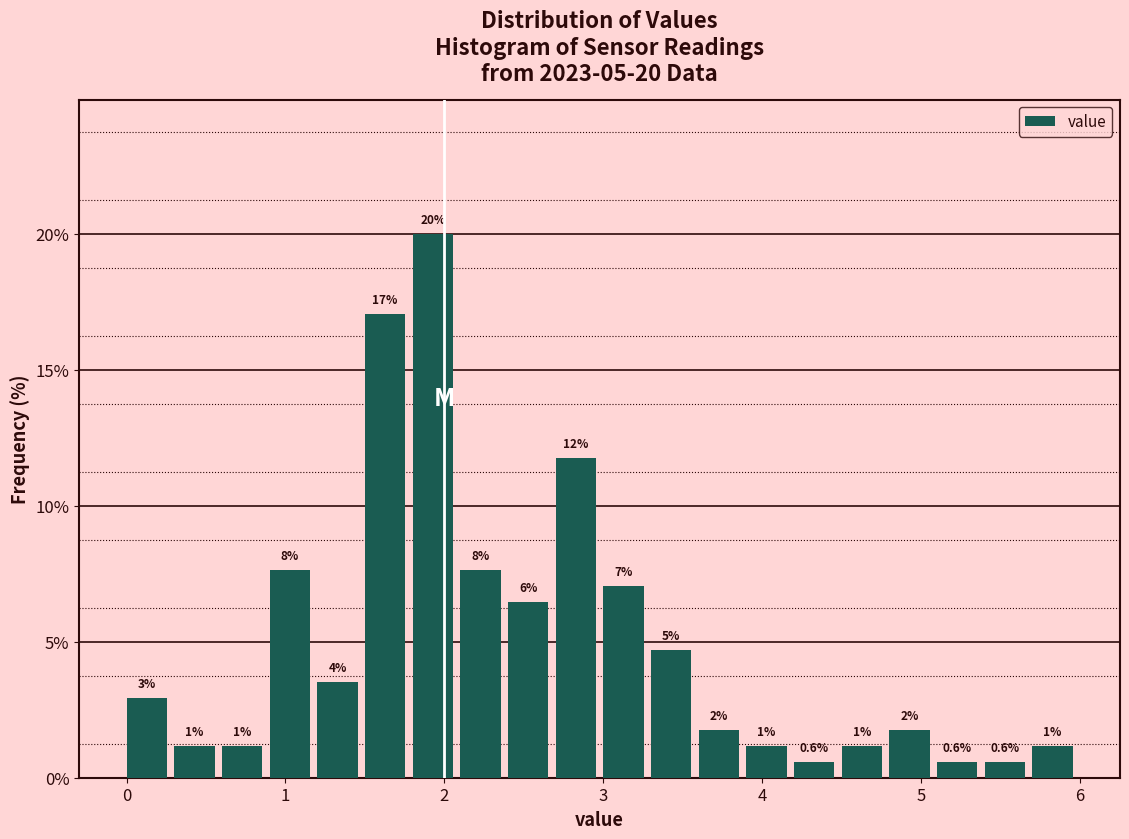

Read against the x-axis, roughly where is the centre of the tallest bar?

1.9